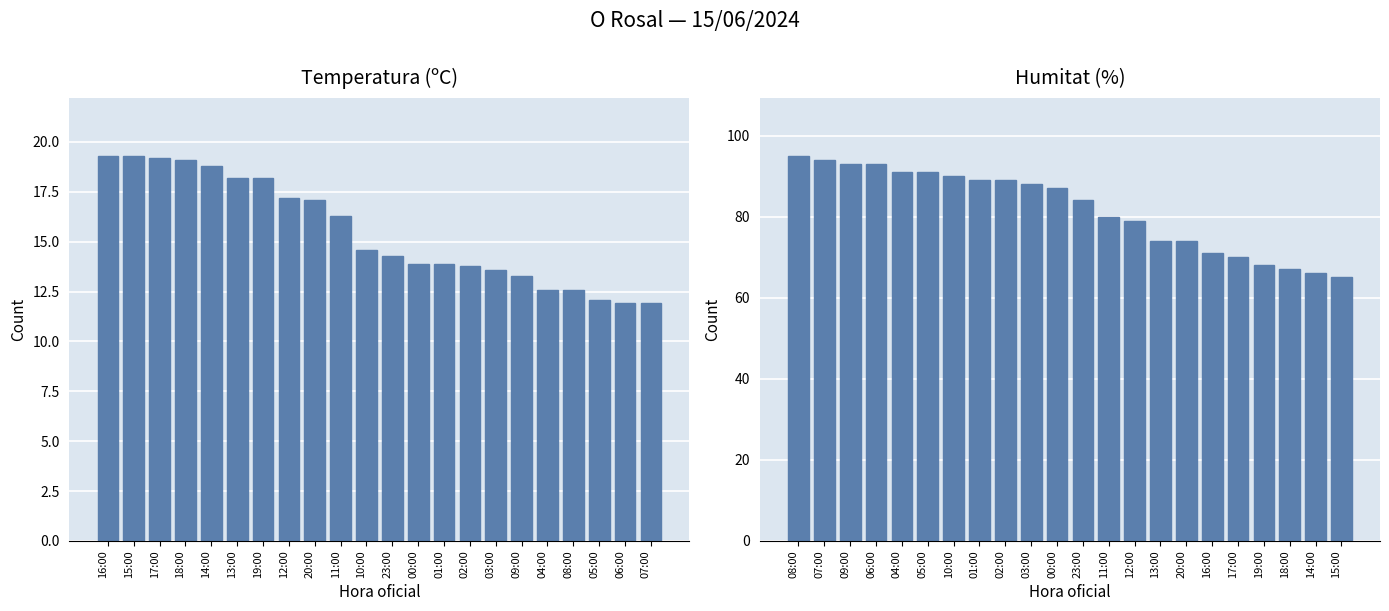

What are all the series names shown in the legend?

Temperatura (ºC), Humitat (%)